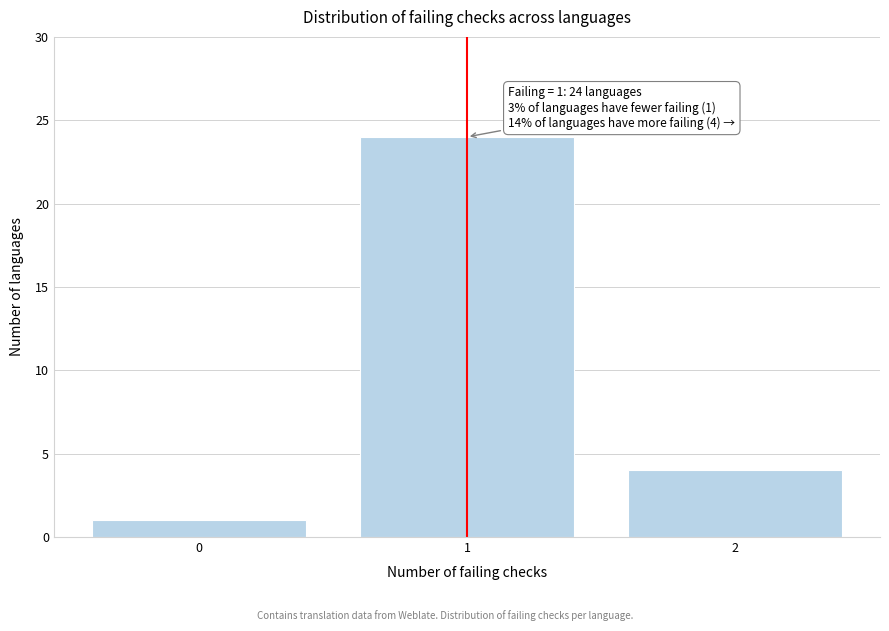

Reading left to right, transcribe all the data shown in this chart.

1	24	4